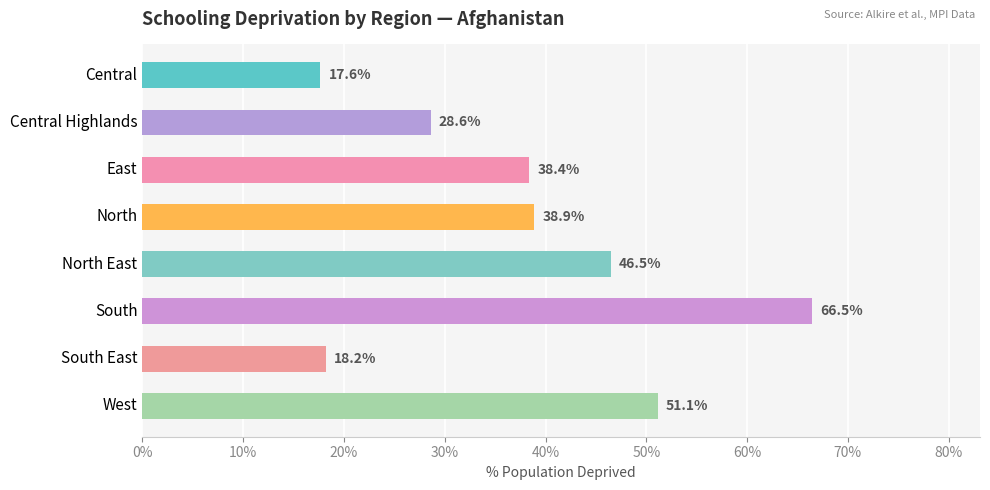

What is the sum of all values?

305.9